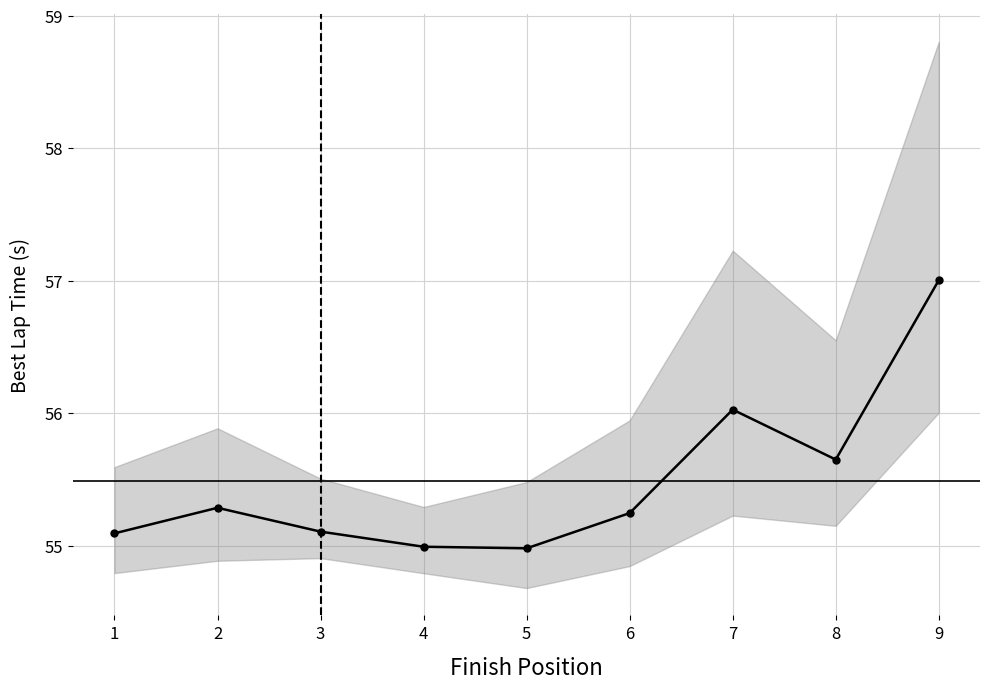

Which label corresponds to the smallest value in the chart?

5